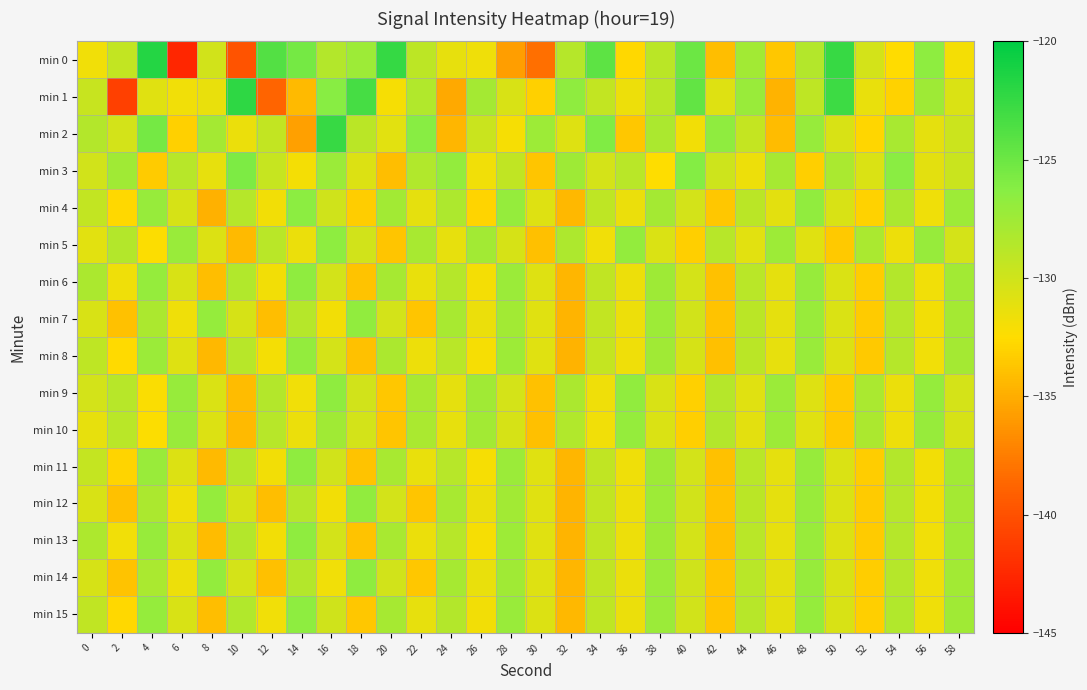

Reading left to right, extract all data points from this chart.

min 0: 0=-131.8	2=-129.3	4=-121.7	6=-142.6	8=-130.1	10=-139.8	12=-123.9	14=-125.4	16=-128.6	18=-127.3	20=-122.5	22=-129.0	24=-131.2	26=-131.7	28=-135.7	30=-138.3	32=-128.6	34=-124.3	36=-132.8	38=-129.0	40=-125.1	42=-134.1	44=-127.6	46=-133.6	48=-128.5	50=-122.6	52=-130.2	54=-132.5	56=-126.6	58=-132.0
min 1: 0=-129.7	2=-141.1	4=-130.9	6=-131.8	8=-131.3	10=-122.2	12=-138.8	14=-134.3	16=-126.3	18=-123.3	20=-132.1	22=-128.4	24=-135.2	26=-127.8	28=-130.5	30=-133.1	32=-126.7	34=-129.3	36=-131.6	38=-128.9	40=-124.5	42=-130.8	44=-127.2	46=-134.7	48=-129.1	50=-122.9	52=-131.4	54=-133.0	56=-127.5	58=-130.6
min 2: 0=-128.5	2=-130.2	4=-125.4	6=-133.1	8=-127.8	10=-131.5	12=-129.3	14=-135.7	16=-122.6	18=-128.9	20=-131.0	22=-126.3	24=-134.5	26=-129.7	28=-132.1	30=-127.4	32=-130.8	34=-125.9	36=-133.6	38=-128.2	40=-131.9	42=-126.7	44=-129.4	46=-134.2	48=-127.1	50=-130.5	52=-132.8	54=-128.0	56=-131.2	58=-129.8
min 3: 0=-130.1	2=-127.6	4=-133.4	6=-128.7	8=-131.3	10=-125.8	12=-129.5	14=-132.0	16=-127.3	18=-130.7	20=-134.1	22=-128.4	24=-126.9	26=-131.8	28=-129.2	30=-133.7	32=-127.5	34=-130.3	36=-128.8	38=-132.5	40=-126.1	42=-129.9	44=-131.6	46=-127.9	48=-133.2	50=-128.1	52=-130.6	54=-126.4	56=-131.1	58=-129.7
min 4: 0=-129.3	2=-132.7	4=-127.1	6=-130.4	8=-134.8	10=-128.6	12=-131.9	14=-126.5	16=-130.0	18=-133.3	20=-127.7	22=-131.2	24=-128.3	26=-132.9	28=-127.0	30=-130.8	32=-134.4	34=-129.1	36=-131.5	38=-127.8	40=-130.2	42=-133.6	44=-128.9	46=-131.1	48=-126.8	50=-130.5	52=-133.0	54=-128.2	56=-131.7	58=-127.4
min 5: 0=-131.0	2=-128.5	4=-132.4	6=-127.2	8=-130.7	10=-134.3	12=-128.8	14=-131.5	16=-126.6	18=-130.1	20=-133.7	22=-128.0	24=-131.3	26=-127.7	28=-130.4	30=-134.0	32=-128.3	34=-131.8	36=-126.9	38=-130.6	40=-133.2	42=-128.7	44=-131.0	46=-127.4	48=-130.9	50=-133.5	52=-128.1	54=-131.6	56=-127.1	58=-130.3
min 6: 0=-128.2	2=-131.7	4=-127.0	6=-130.5	8=-134.1	10=-128.4	12=-131.9	14=-126.7	16=-130.2	18=-133.8	20=-127.9	22=-131.4	24=-128.6	26=-132.0	28=-127.3	30=-130.8	32=-134.5	34=-129.2	36=-131.6	38=-127.5	40=-130.3	42=-133.9	44=-128.8	46=-131.2	48=-127.1	50=-130.6	52=-133.3	54=-128.5	56=-131.8	58=-127.7
min 7: 0=-130.5	2=-133.9	4=-128.2	6=-131.7	8=-127.0	10=-130.4	12=-134.1	14=-128.6	16=-131.9	18=-126.8	20=-130.2	22=-133.7	24=-128.0	26=-131.5	28=-127.7	30=-130.9	32=-134.6	34=-129.3	36=-131.6	38=-127.4	40=-130.1	42=-133.8	44=-128.9	46=-131.2	48=-127.2	50=-130.6	52=-133.4	54=-128.7	56=-131.9	58=-127.8
min 8: 0=-129.1	2=-132.6	4=-127.3	6=-130.8	8=-134.4	10=-128.7	12=-132.0	14=-126.9	16=-130.3	18=-133.9	20=-128.2	22=-131.6	24=-128.8	26=-132.1	28=-127.4	30=-130.9	32=-134.7	34=-129.4	36=-131.7	38=-127.6	40=-130.4	42=-134.0	44=-128.9	46=-131.3	48=-127.2	50=-130.7	52=-133.5	54=-128.6	56=-131.8	58=-127.8
min 9: 0=-130.2	2=-128.7	4=-132.3	6=-127.1	8=-130.6	10=-134.2	12=-128.5	14=-131.8	16=-126.7	18=-130.1	20=-133.6	22=-128.0	24=-131.2	26=-127.6	28=-130.3	30=-133.9	32=-128.2	34=-131.7	36=-126.8	38=-130.5	40=-133.1	42=-128.6	44=-130.9	46=-127.3	48=-130.8	50=-133.4	52=-128.1	54=-131.5	56=-127.0	58=-130.3
min 10: 0=-131.3	2=-128.8	4=-132.4	6=-127.2	8=-130.7	10=-134.3	12=-128.7	14=-131.5	16=-127.6	18=-130.2	20=-133.7	22=-128.1	24=-131.3	26=-127.7	28=-130.4	30=-134.0	32=-128.4	34=-131.8	36=-127.0	38=-130.6	40=-133.2	42=-128.5	44=-131.1	46=-127.4	48=-130.9	50=-133.5	52=-128.2	54=-131.6	56=-127.1	58=-130.4
min 11: 0=-129.4	2=-132.9	4=-127.2	6=-130.7	8=-134.3	10=-128.6	12=-131.9	14=-126.7	16=-130.1	18=-133.8	20=-128.0	22=-131.4	24=-128.7	26=-132.1	28=-127.3	30=-130.9	32=-134.5	34=-129.2	36=-131.7	38=-127.5	40=-130.2	42=-133.9	44=-128.8	46=-131.2	48=-127.1	50=-130.6	52=-133.3	54=-128.5	56=-131.9	58=-127.7
min 12: 0=-130.5	2=-133.9	4=-128.2	6=-131.7	8=-127.0	10=-130.4	12=-134.1	14=-128.6	16=-131.9	18=-126.8	20=-130.2	22=-133.7	24=-128.0	26=-131.5	28=-127.7	30=-130.9	32=-134.6	34=-129.3	36=-131.6	38=-127.4	40=-130.1	42=-133.8	44=-128.9	46=-131.2	48=-127.2	50=-130.6	52=-133.4	54=-128.7	56=-131.9	58=-127.8
min 13: 0=-128.3	2=-131.8	4=-127.1	6=-130.6	8=-134.2	10=-128.5	12=-131.9	14=-126.7	16=-130.2	18=-133.8	20=-128.0	22=-131.5	24=-128.7	26=-132.1	28=-127.4	30=-130.9	32=-134.6	34=-129.2	36=-131.6	38=-127.5	40=-130.3	42=-133.9	44=-128.8	46=-131.3	48=-127.2	50=-130.7	52=-133.4	54=-128.6	56=-131.8	58=-127.7
min 14: 0=-130.4	2=-133.8	4=-128.1	6=-131.6	8=-126.9	10=-130.3	12=-134.0	14=-128.5	16=-131.8	18=-126.7	20=-130.1	22=-133.6	24=-127.9	26=-131.4	28=-127.6	30=-130.8	32=-134.5	34=-129.2	36=-131.5	38=-127.3	40=-130.0	42=-133.7	44=-128.8	46=-131.1	48=-127.1	50=-130.5	52=-133.3	54=-128.6	56=-131.7	58=-127.7
min 15: 0=-129.2	2=-132.7	4=-127.0	6=-130.5	8=-134.1	10=-128.4	12=-131.8	14=-126.6	16=-130.0	18=-133.6	20=-127.9	22=-131.3	24=-128.5	26=-131.9	28=-127.2	30=-130.7	32=-134.4	34=-129.1	36=-131.5	38=-127.3	40=-130.1	42=-133.7	44=-128.7	46=-131.1	48=-127.0	50=-130.5	52=-133.2	54=-128.4	56=-131.7	58=-127.6